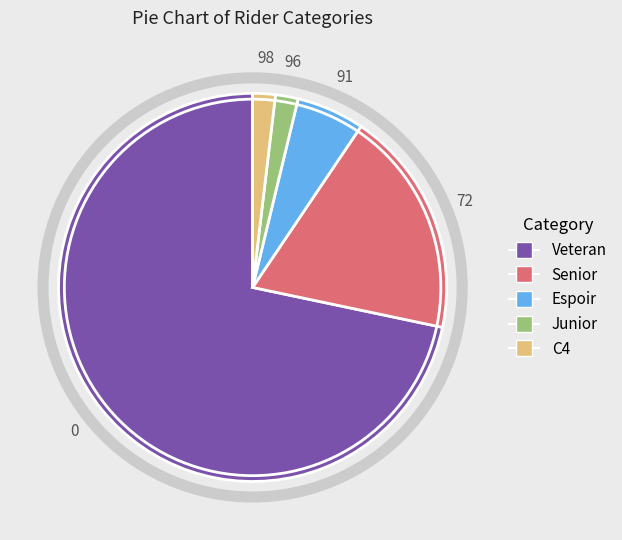

Do Veteran and Espoir together represent more than half of the pie?

Yes